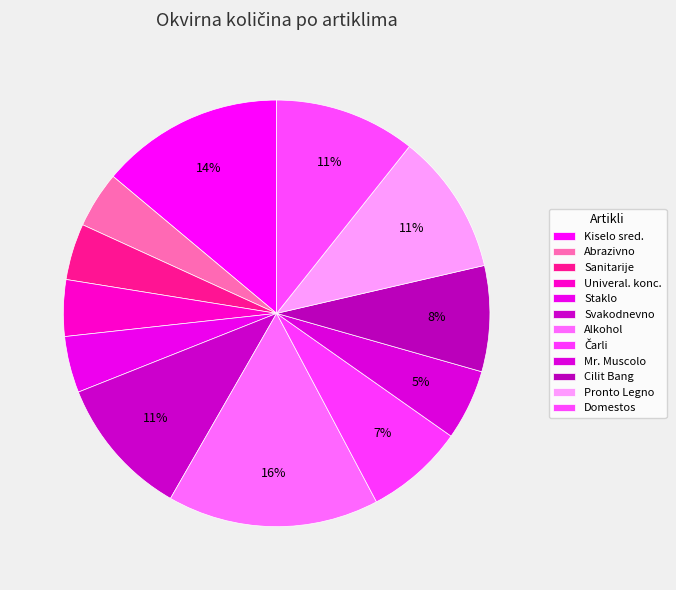

How many slices are in this pie chart?

12